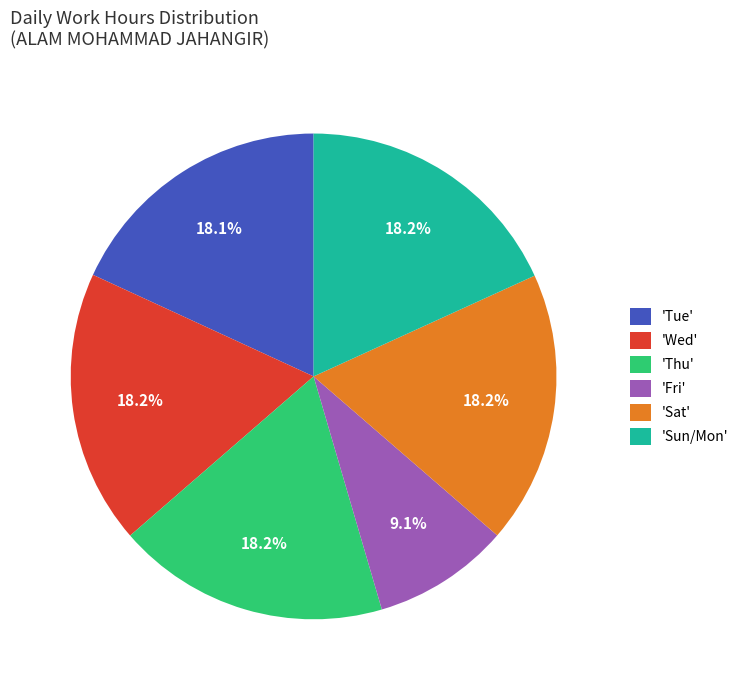

Approximately how many times larger is the value at 'Tue' compared to 'Thu'?

1.0